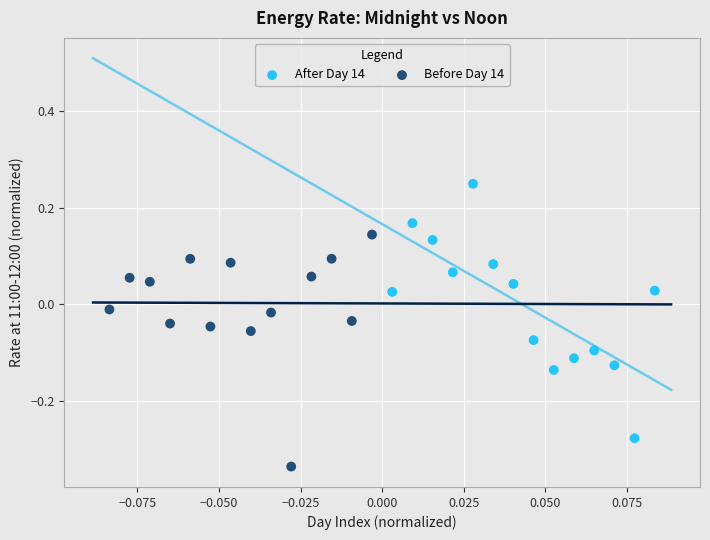

What are all the series names shown in the legend?

After Day 14, Before Day 14